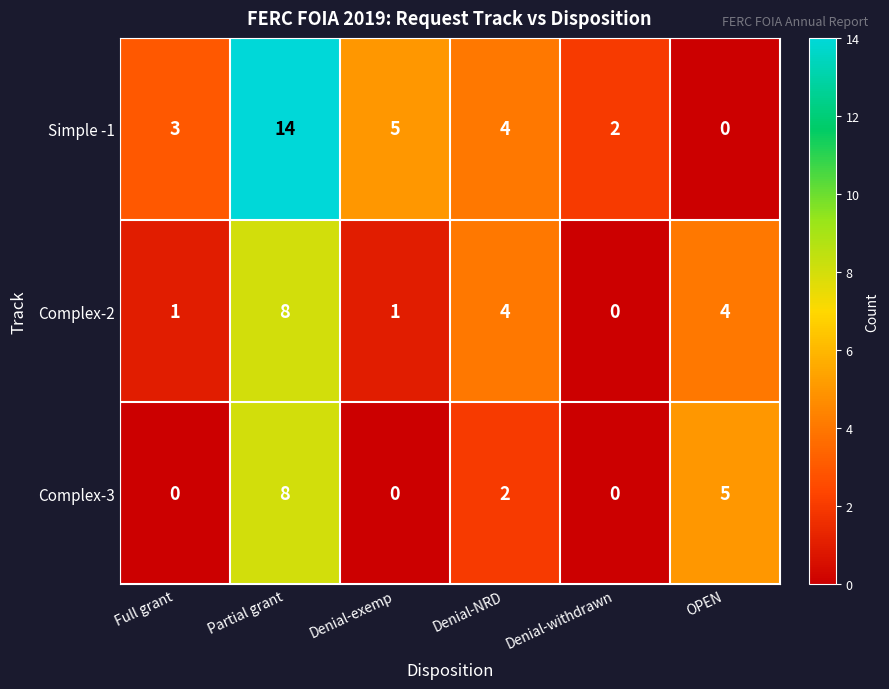

How many distinct data groups are displayed?

3